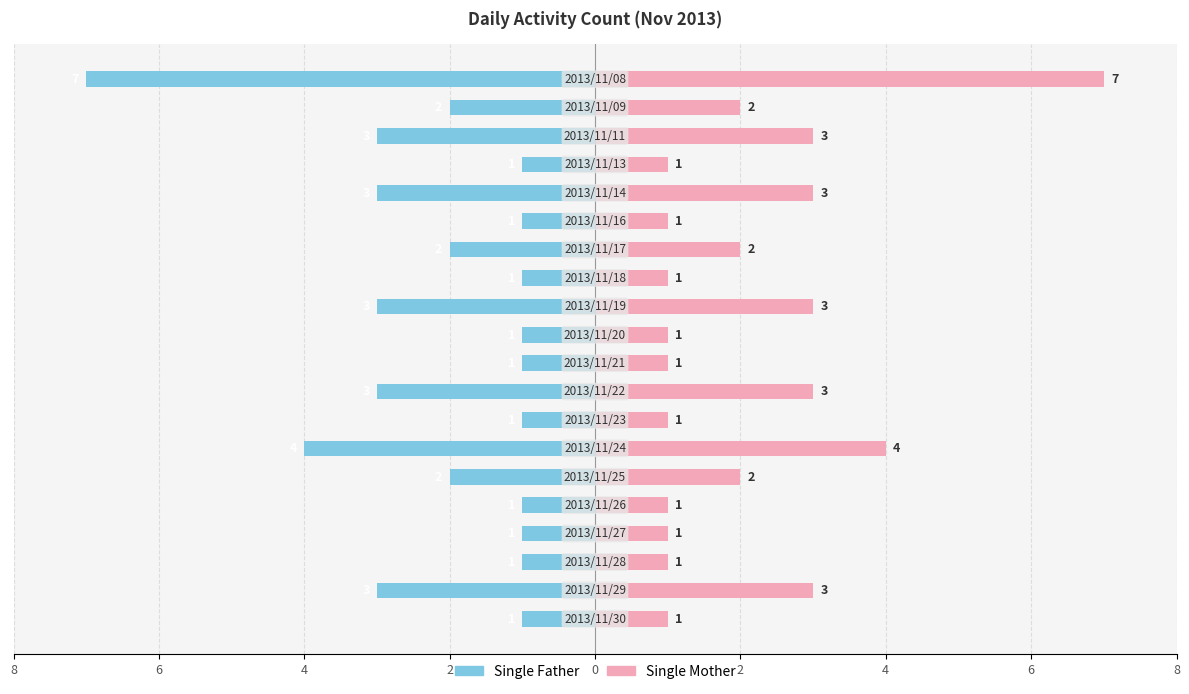

Count the number of categories in the chart.

20